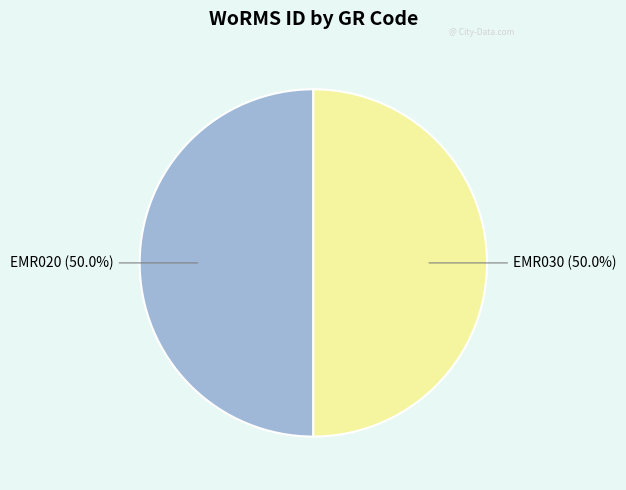

Count the number of slices in the pie.

2